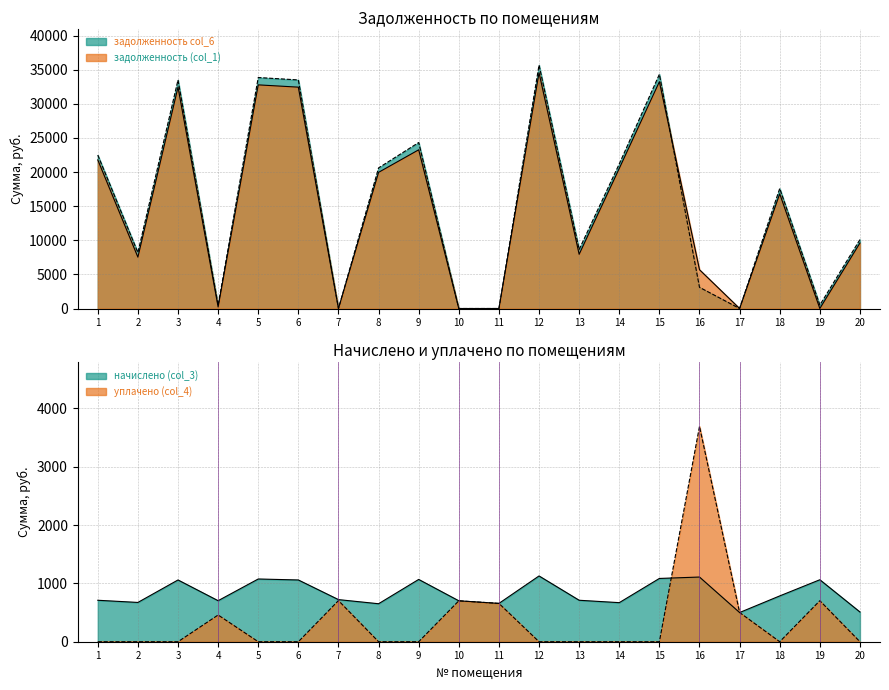

At how many categories does at least one series exceed 12546?

10